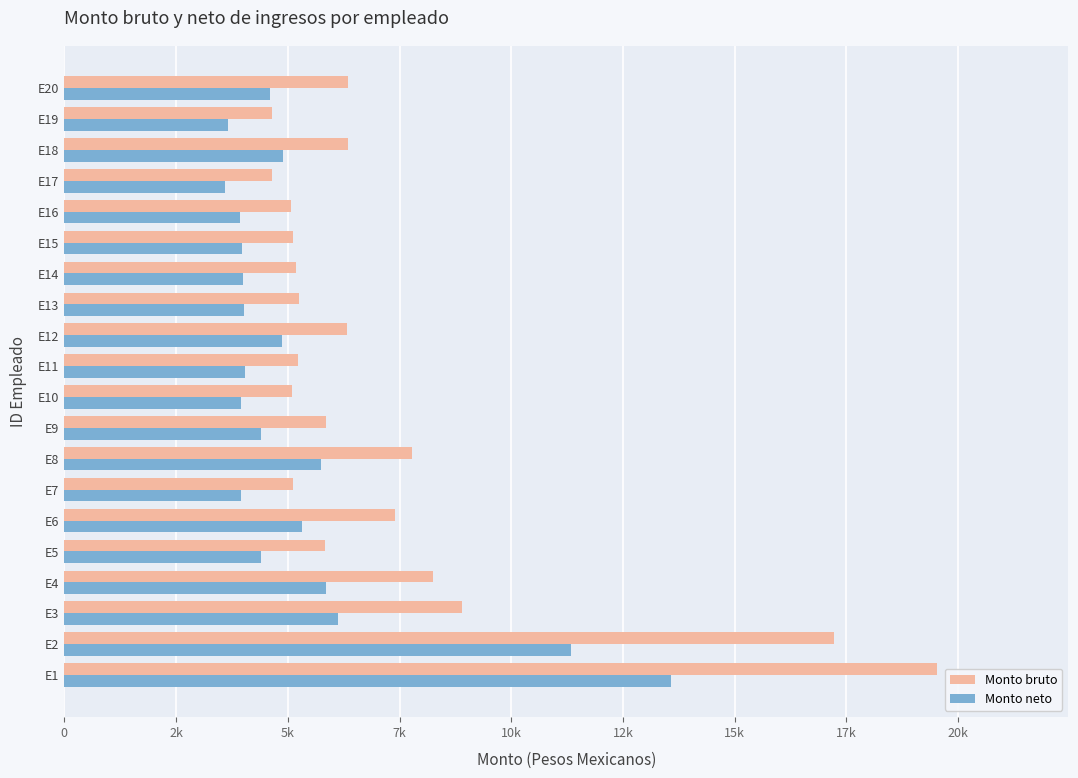

What are all the series names shown in the legend?

Monto bruto, Monto neto